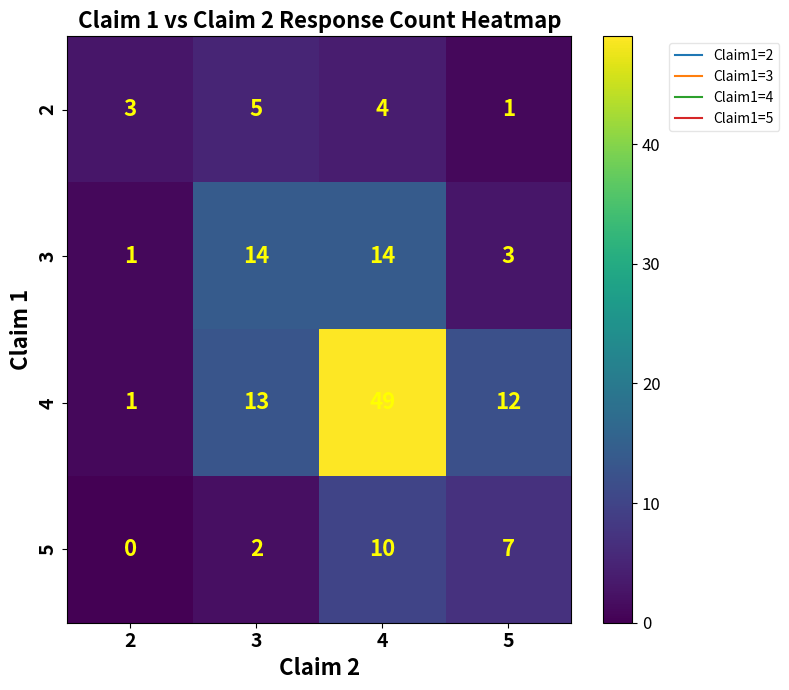

Which series has the largest range (max minus min)?

4